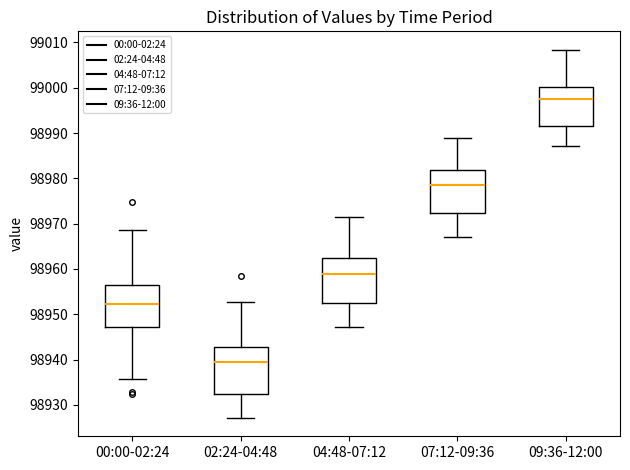

Reading left to right, read every box against the y-axis: the position of its median line, the range the box covers, and the ends of its whiskers. The values are not printed on the chart, so give them approximately, as read against the axis.

00:00-02:24: median 98952, box 98947 to 98956, whiskers 98936 to 98969
02:24-04:48: median 98940, box 98932 to 98943, whiskers 98927 to 98953
04:48-07:12: median 98959, box 98952 to 98962, whiskers 98947 to 98972
07:12-09:36: median 98978, box 98972 to 98982, whiskers 98967 to 98989
09:36-12:00: median 98997, box 98992 to 99000, whiskers 98987 to 99008